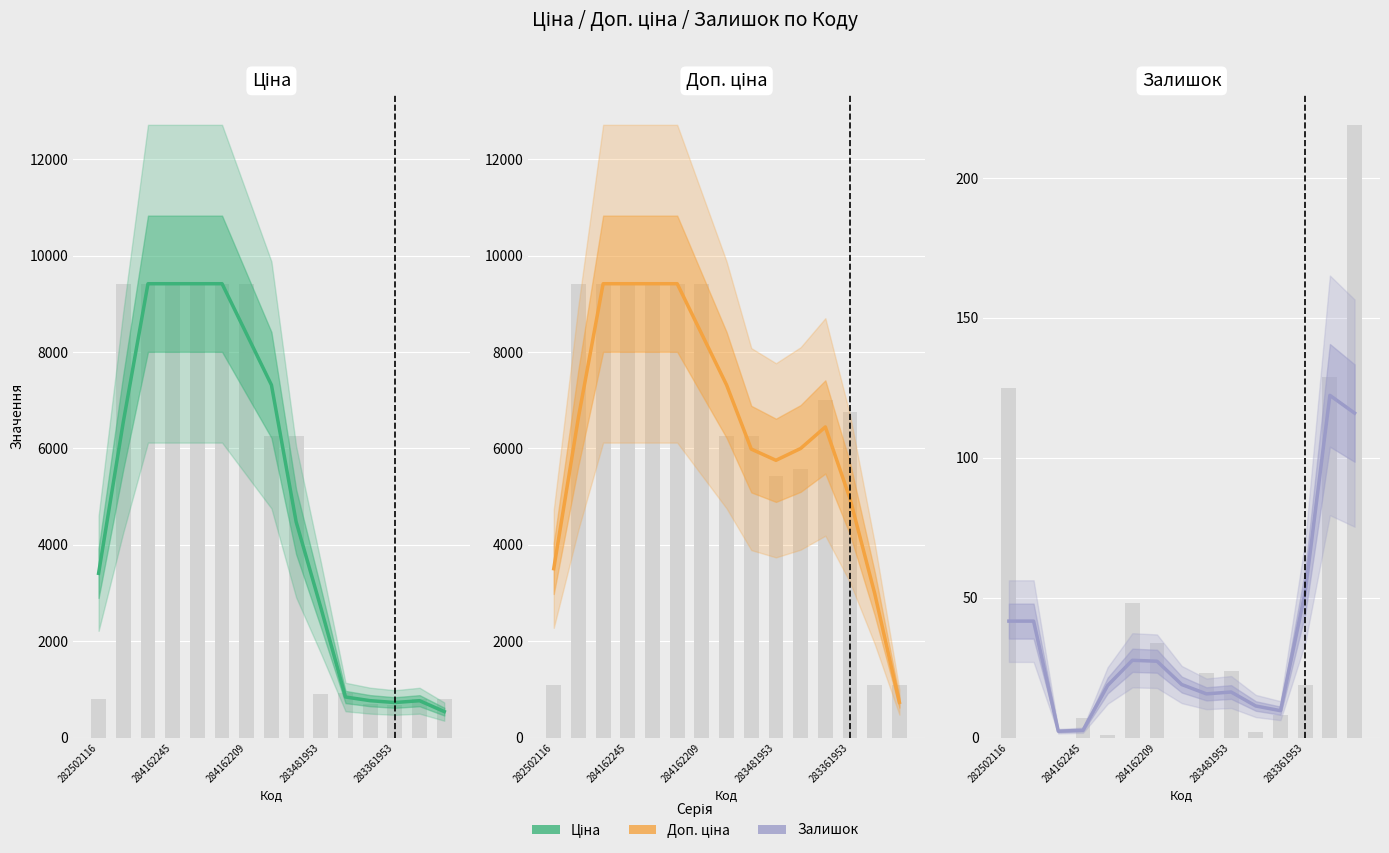

Is it true that Доп. ціна equals 8366.8 at 284162209?

True